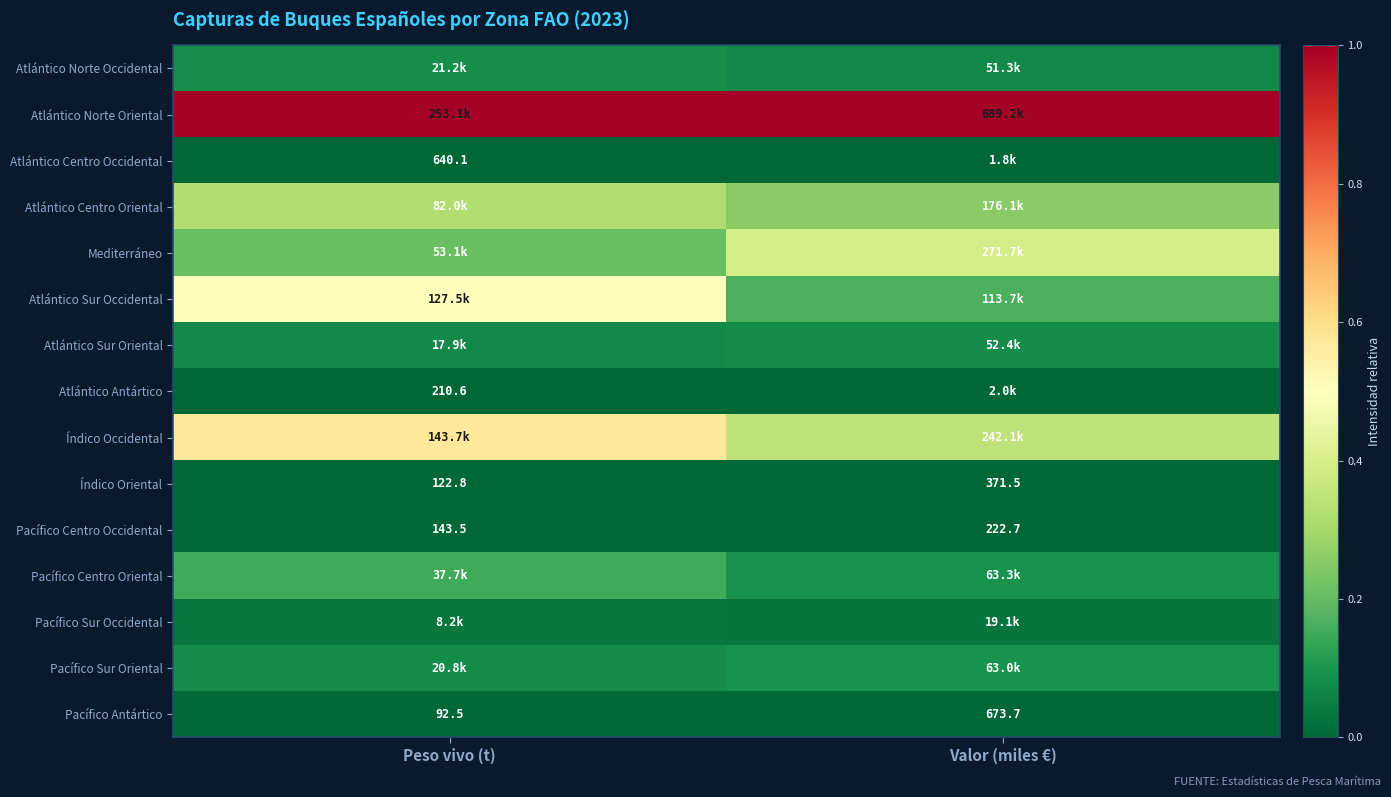

Is the value of Atlántico Antártico at Peso vivo (t) greater than the value of Atlántico Centro Occidental at Peso vivo (t)?

No